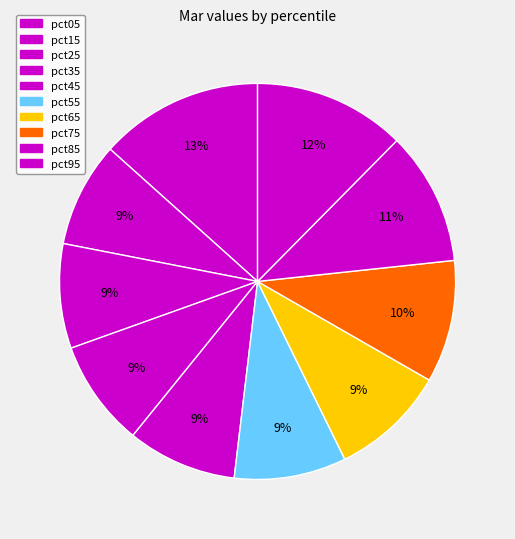

How many slices are in this pie chart?

10